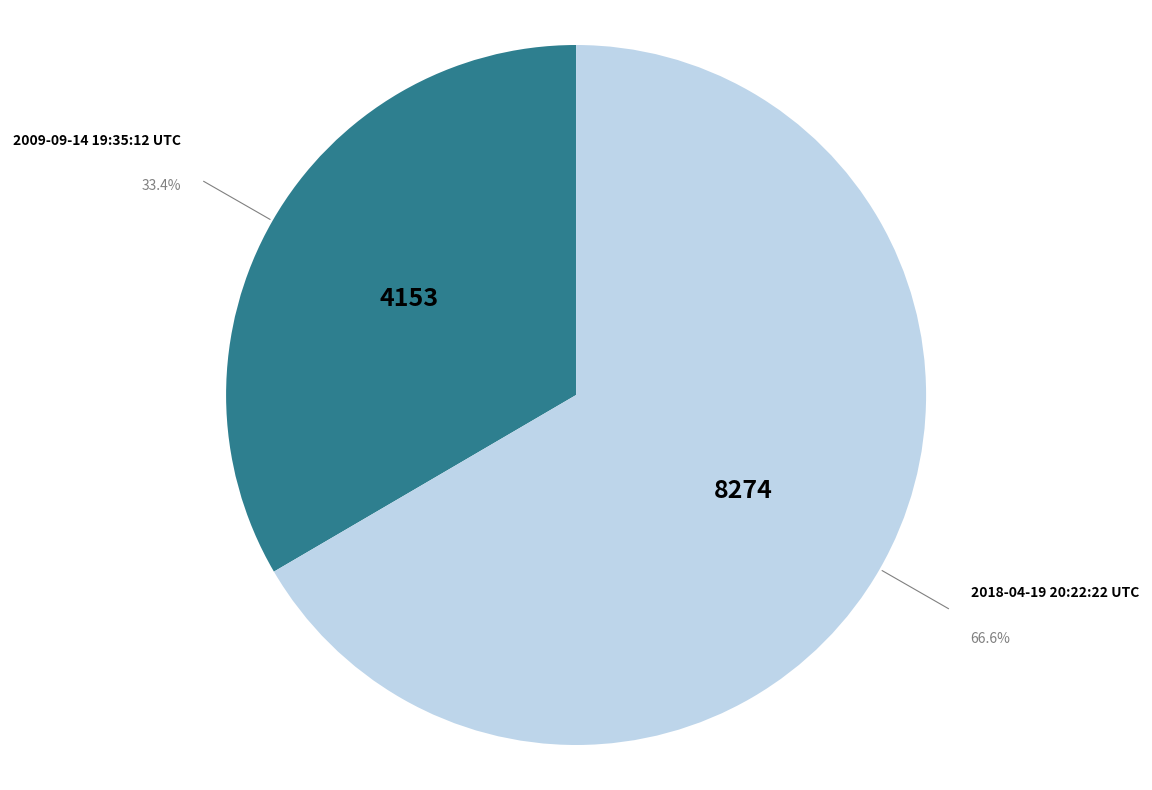

To the nearest percent, what is the difference between the largest and smallest slice percentages?

33%